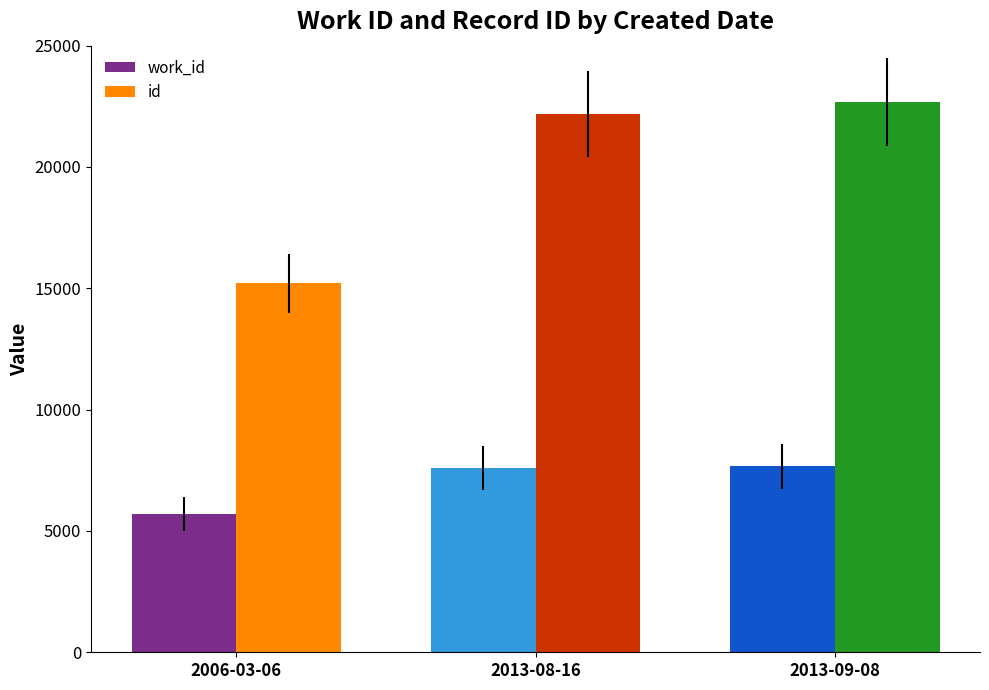

List the series in order of their peak value, lowest first.

work_id, id